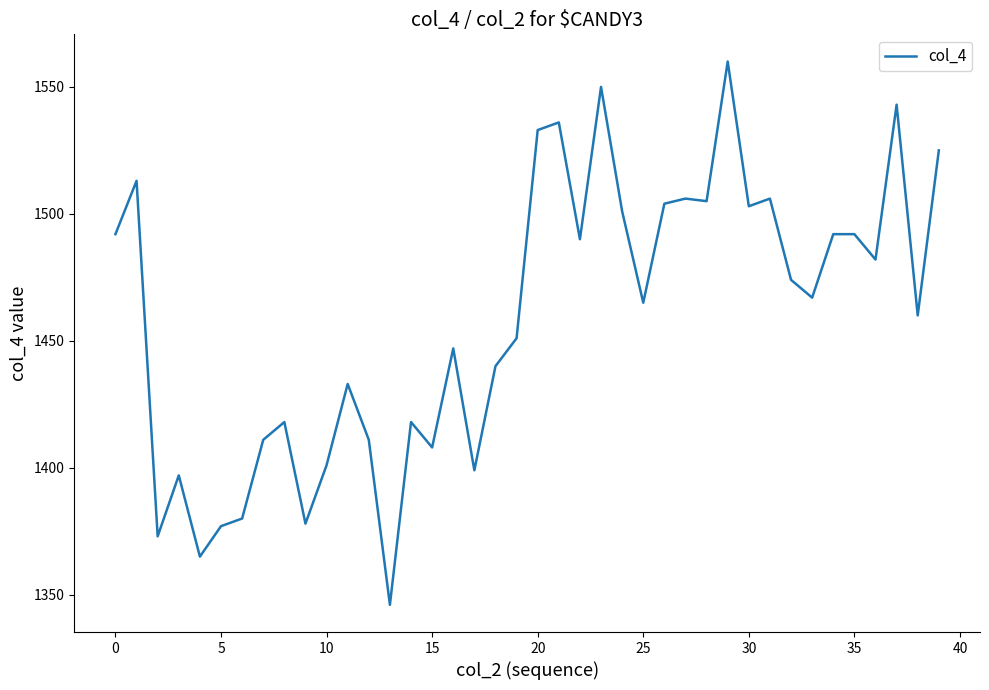

What is the difference between the maximum and minimum values?

214